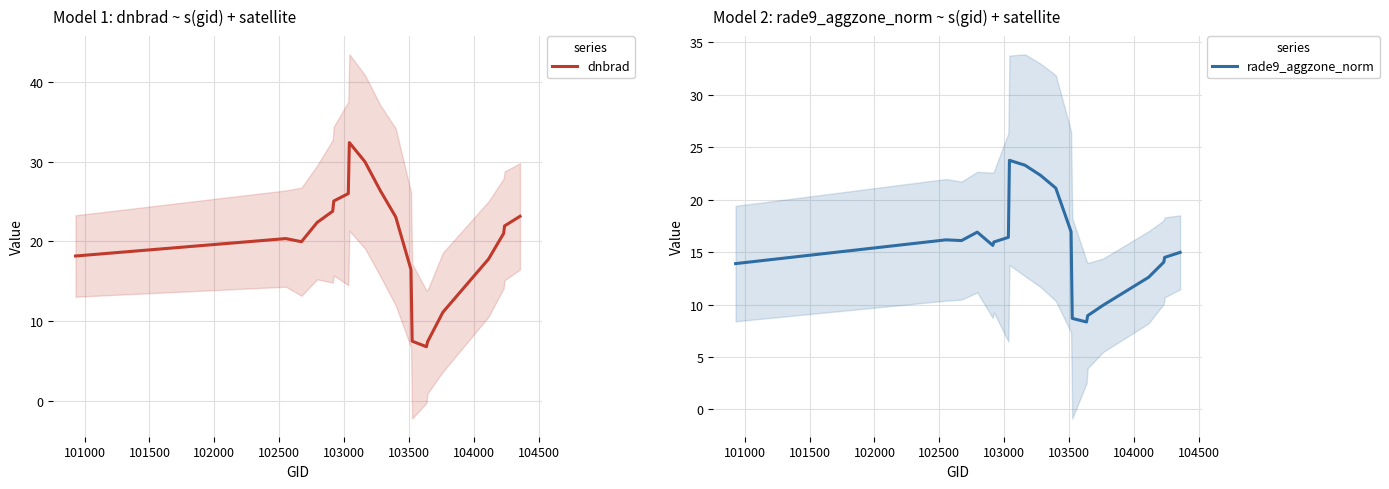

Which series has the widest spread of values?

dnbrad